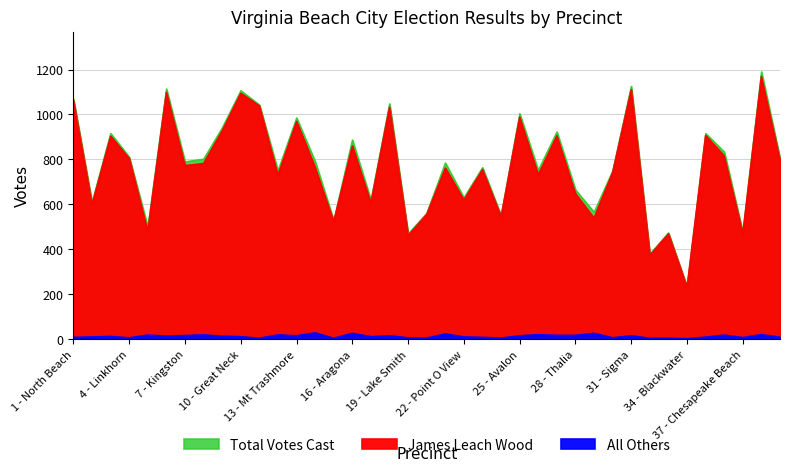

Reading right to left, list all the values displayed in this chart.

James Leach Wood: 39 - Pembroke=796	38 - Witchduck=1169	37 - Chesapeake Beach=469	36 - Windsor Oaks=815	35 - Courthouse=906	34 - Blackwater=231	33 - Capps Shop=469	32 - Creeds=374	31 - Sigma=1110	30 - Red Wing=742	29 - Holland=539	28 - Thalia=647	27 - Edwin=905	26 - Fairfield=731	25 - Avalon=988	24 - Larkspur=545	23 - Arrowhead=755	22 - Point O View=619	21 - Davis Corner=761	20 - Bayside=555	19 - Lake Smith=462	18 - Thoroughgood=1032	17 - Ocean Park=607	16 - Aragona=860	15 - Old Donation=524	14 - Malibu=762	13 - Mt Trashmore=969	12 - Plaza=730	11 - Cape Henry=1038	10 - Great Neck=1094	9 - Trantwood=927	8 - London Bridge=782	7 - Kingston=773	6 - Alanton=1099	5 - Seatack=481	4 - Linkhorn=804	3 - Ocean Lakes=903	2 - South Beach=599	1 - North Beach=1060
All Others: 39 - Pembroke=10	38 - Witchduck=21	37 - Chesapeake Beach=8	36 - Windsor Oaks=19	35 - Courthouse=10	34 - Blackwater=3	33 - Capps Shop=5	32 - Creeds=5	31 - Sigma=16	30 - Red Wing=7	29 - Holland=27	28 - Thalia=18	27 - Edwin=18	26 - Fairfield=21	25 - Avalon=16	24 - Larkspur=6	23 - Arrowhead=9	22 - Point O View=11	21 - Davis Corner=24	20 - Bayside=6	19 - Lake Smith=7	18 - Thoroughgood=16	17 - Ocean Park=12	16 - Aragona=27	15 - Old Donation=5	14 - Malibu=29	13 - Mt Trashmore=16	12 - Plaza=20	11 - Cape Henry=5	10 - Great Neck=12	9 - Trantwood=14	8 - London Bridge=20	7 - Kingston=17	6 - Alanton=15	5 - Seatack=19	4 - Linkhorn=7	3 - Ocean Lakes=13	2 - South Beach=11	1 - North Beach=9
Total Votes Cast: 39 - Pembroke=806	38 - Witchduck=1190	37 - Chesapeake Beach=477	36 - Windsor Oaks=834	35 - Courthouse=916	34 - Blackwater=234	33 - Capps Shop=474	32 - Creeds=379	31 - Sigma=1126	30 - Red Wing=749	29 - Holland=566	28 - Thalia=665	27 - Edwin=923	26 - Fairfield=752	25 - Avalon=1004	24 - Larkspur=551	23 - Arrowhead=764	22 - Point O View=630	21 - Davis Corner=785	20 - Bayside=561	19 - Lake Smith=469	18 - Thoroughgood=1048	17 - Ocean Park=619	16 - Aragona=887	15 - Old Donation=529	14 - Malibu=791	13 - Mt Trashmore=985	12 - Plaza=750	11 - Cape Henry=1043	10 - Great Neck=1106	9 - Trantwood=941	8 - London Bridge=802	7 - Kingston=790	6 - Alanton=1114	5 - Seatack=500	4 - Linkhorn=811	3 - Ocean Lakes=916	2 - South Beach=610	1 - North Beach=1069